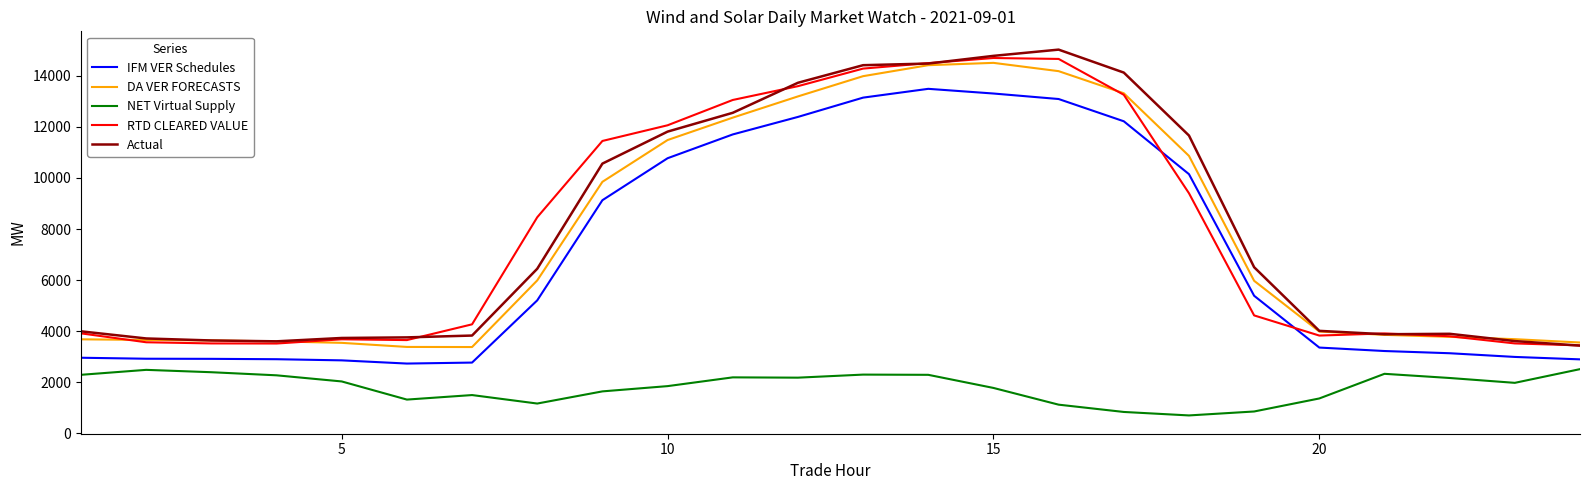

Which series has the widest spread of values?

Actual